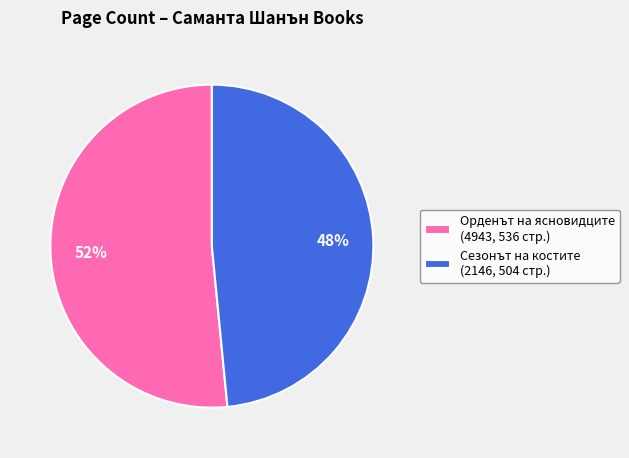

How many segments does this pie chart have?

2